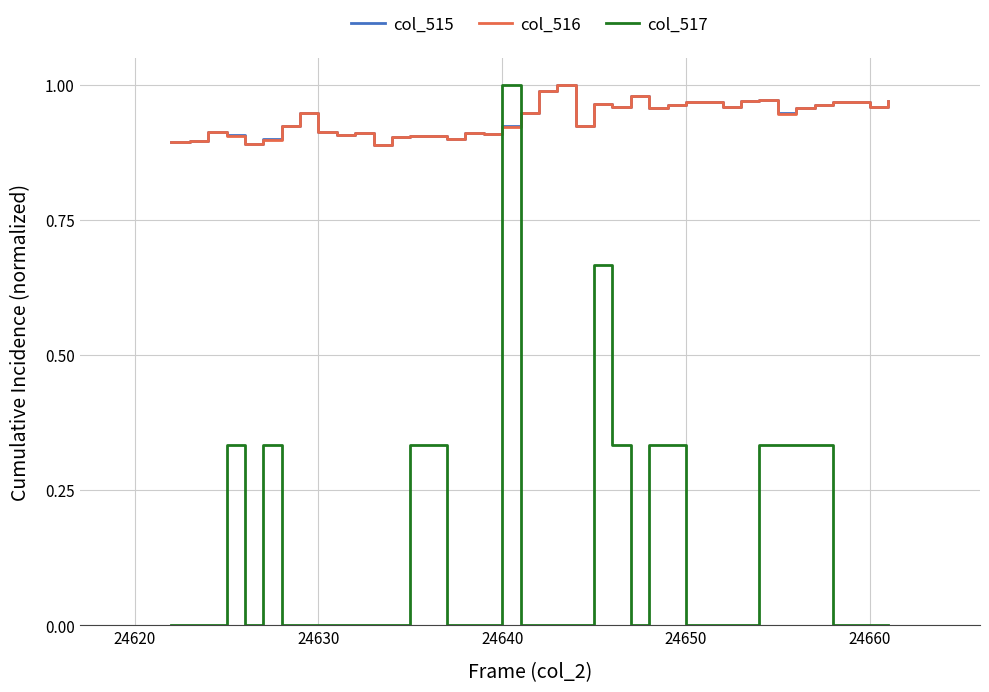

How many times do col_517 and col_515 cross each other?

2